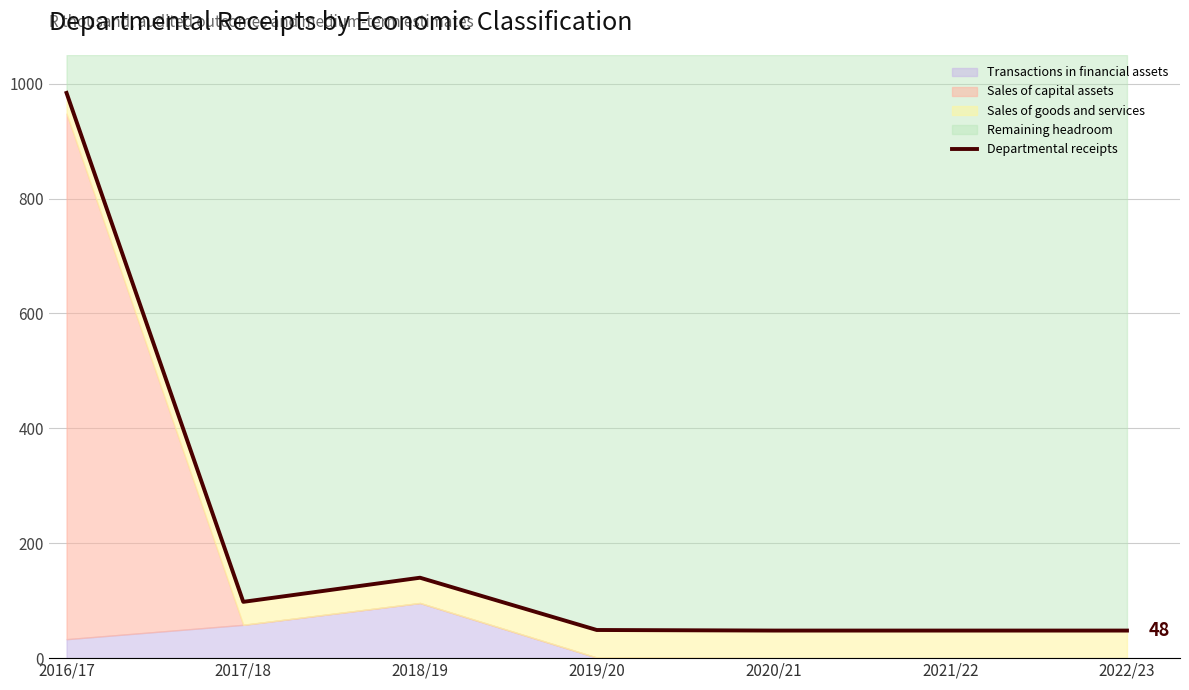

At which category does the data reach its first local valley?

2017/18